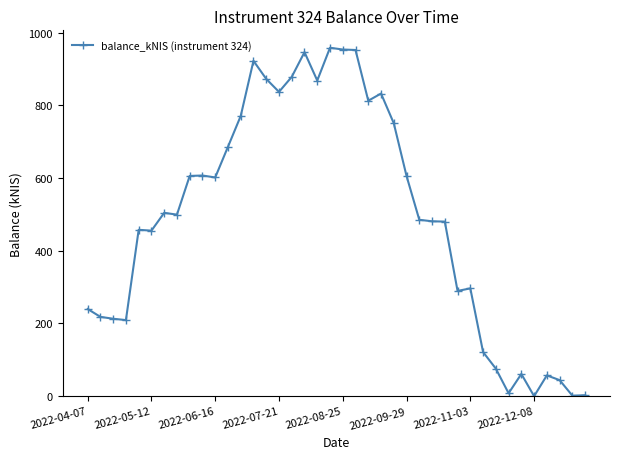

What is the maximum value shown in the chart?

958.6